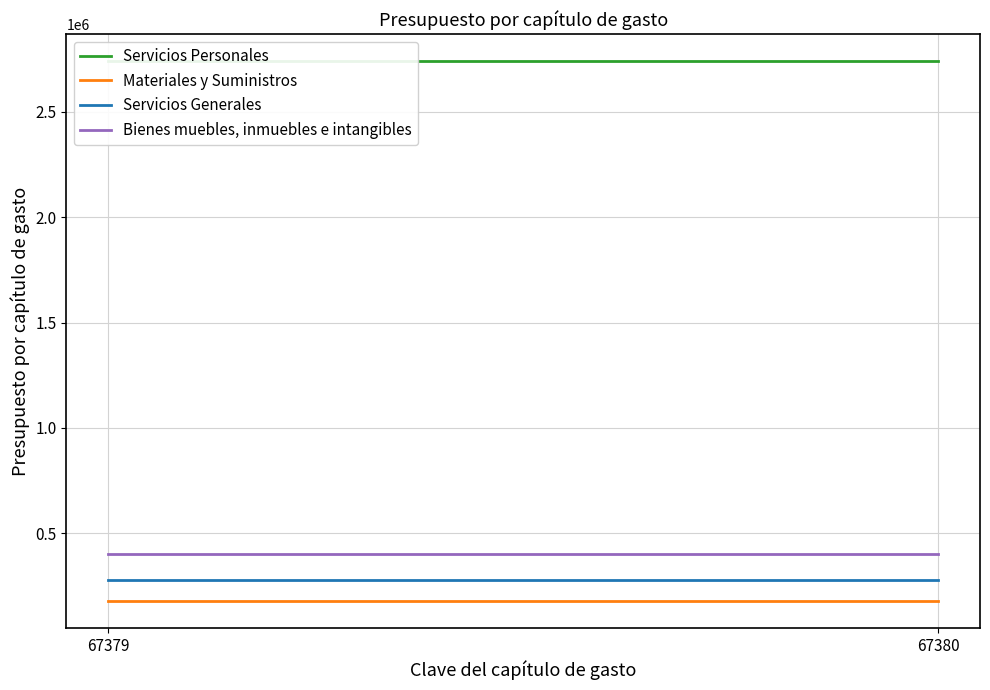

What is the sum of all Servicios Generales values?

559148